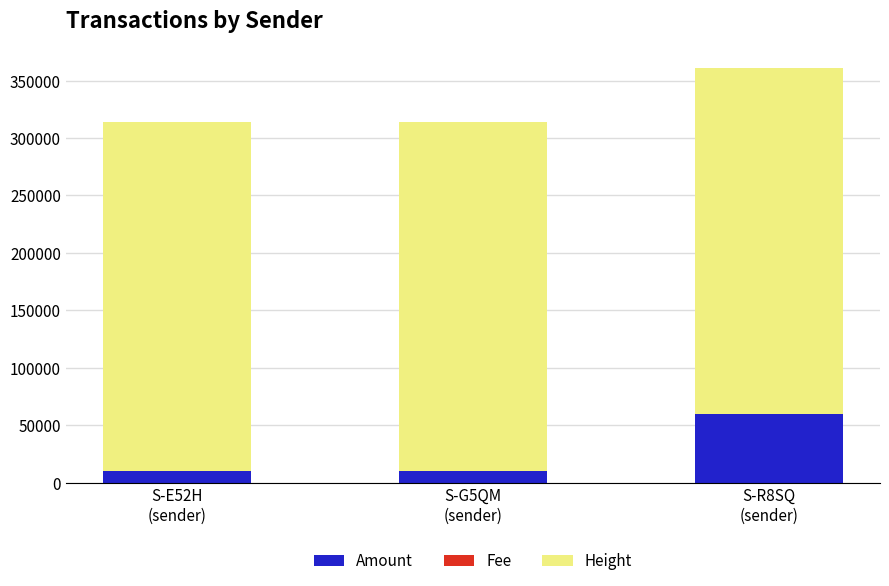

What is the highest value of the Amount series?

59849